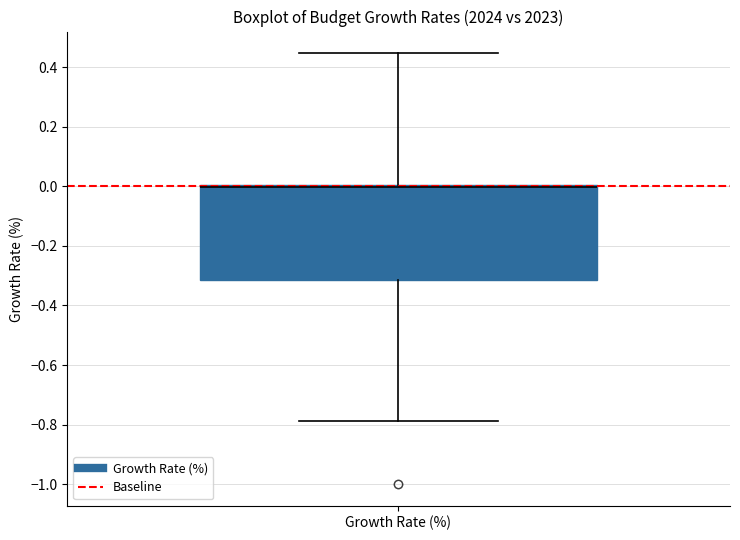

Read this box plot against the y-axis: the position of the median line, the range covered by the box, and the ends of both whiskers. The values are not printed on the chart, so give them approximately, as read against the axis.

median 0.00 (drawn on the box's upper edge), box -0.32 to 0.00, whiskers -0.78 to 0.44